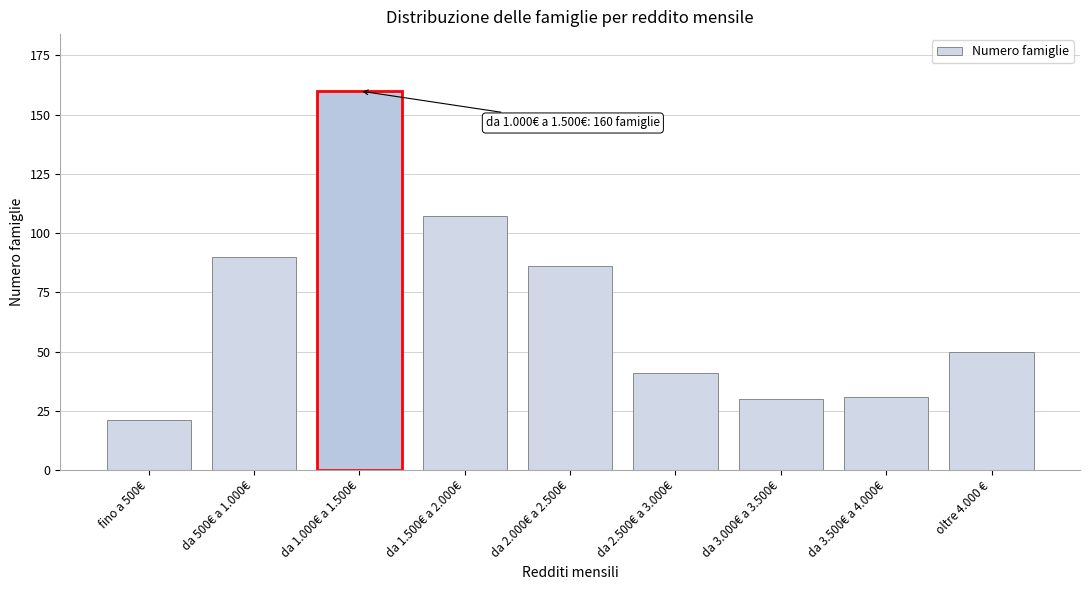

Reading left to right, what are all the values shown in this chart?

fino a 500€=21	da 500€ a 1.000€=90	da 1.000€ a 1.500€=160	da 1.500€ a 2.000€=107	da 2.000€ a 2.500€=86	da 2.500€ a 3.000€=41	da 3.000€ a 3.500€=30	da 3.500€ a 4.000€=31	oltre 4.000 €=50